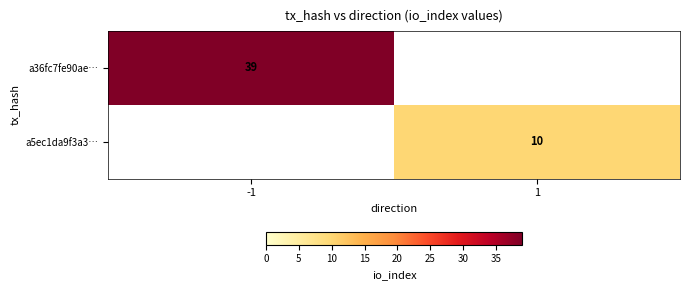

The value of a5ec1da9f3a3… at 1 is 10. True or false?

True